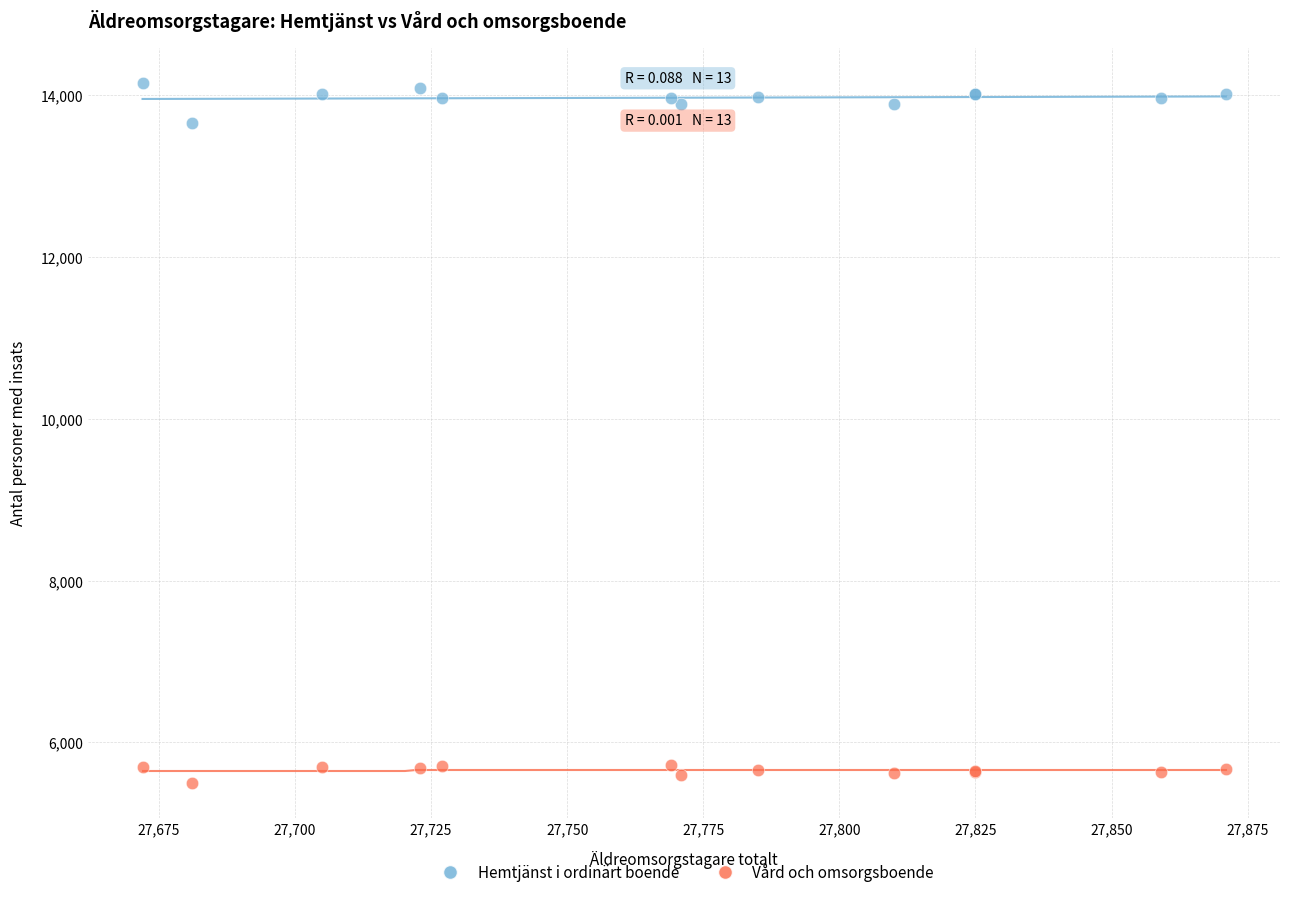

Across all series, what Y value is closest to 9825?

13655